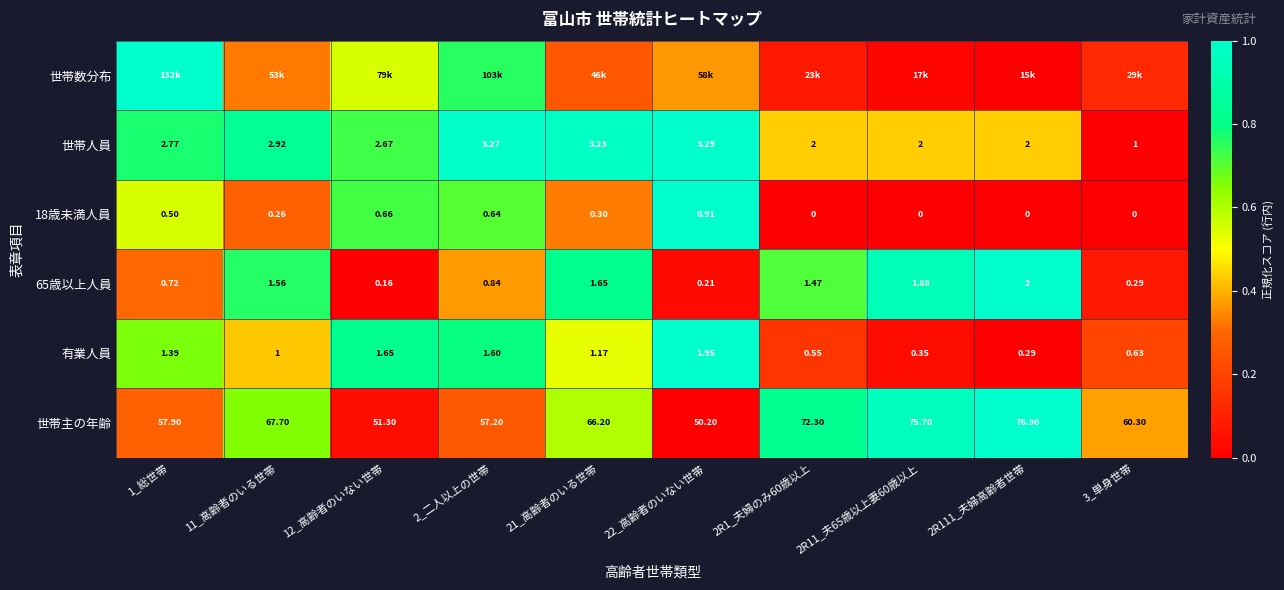

Count the number of categories in the chart.

10